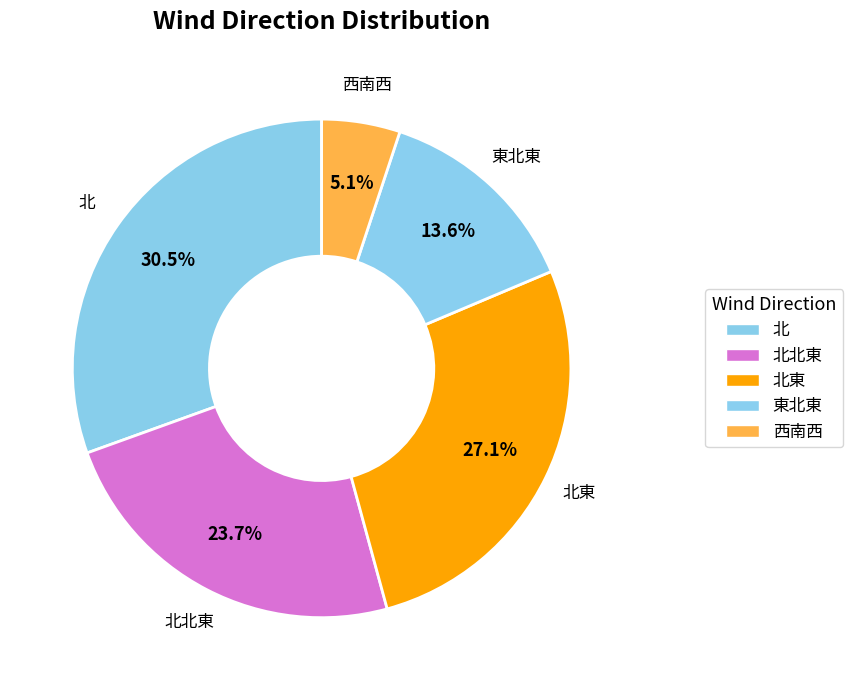

Between 西南西 and 東北東, which is larger?

東北東